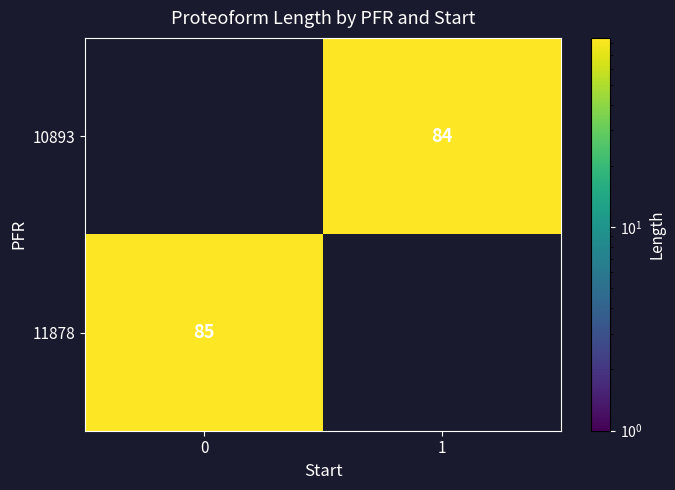

True or false: 11878 has a value of 85 at 0.

True